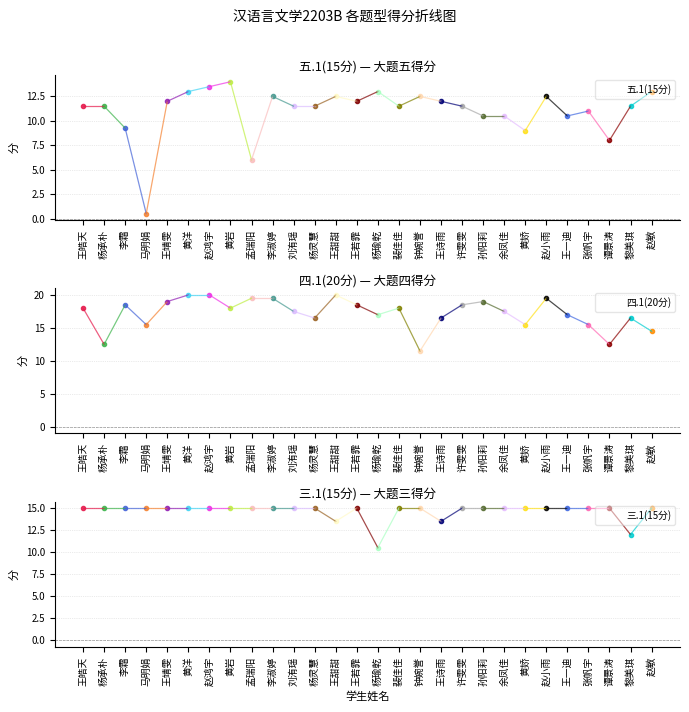

How many times do 三.1(15分) and 四.1(20分) cross each other?

7